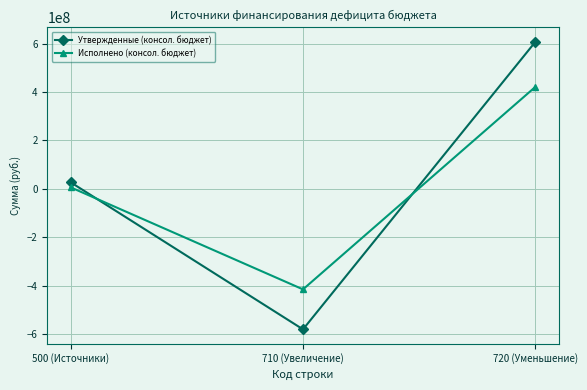

What are all the series names shown in the legend?

Утвержденные (консол. бюджет), Исполнено (консол. бюджет)